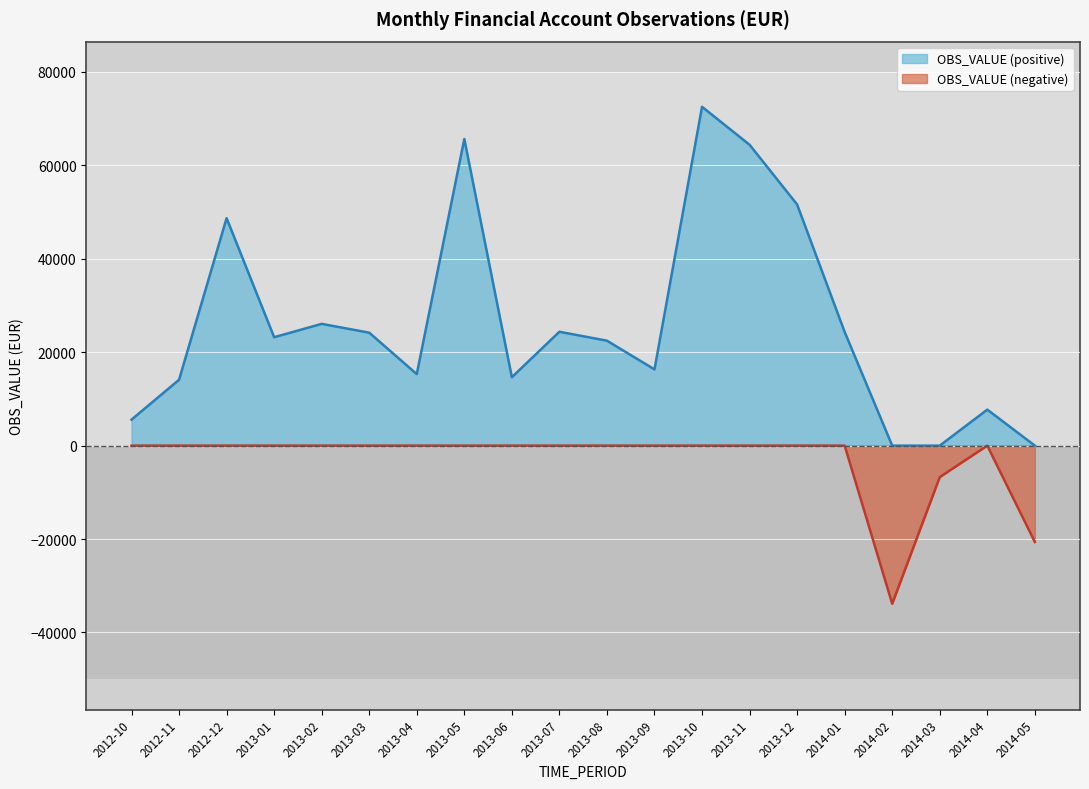

List the labels in order of value, smallest first.

2014-02, 2014-05, 2014-03, 2012-10, 2014-04, 2012-11, 2013-06, 2013-04, 2013-09, 2013-08, 2013-01, 2013-03, 2014-01, 2013-07, 2013-02, 2012-12, 2013-12, 2013-11, 2013-05, 2013-10